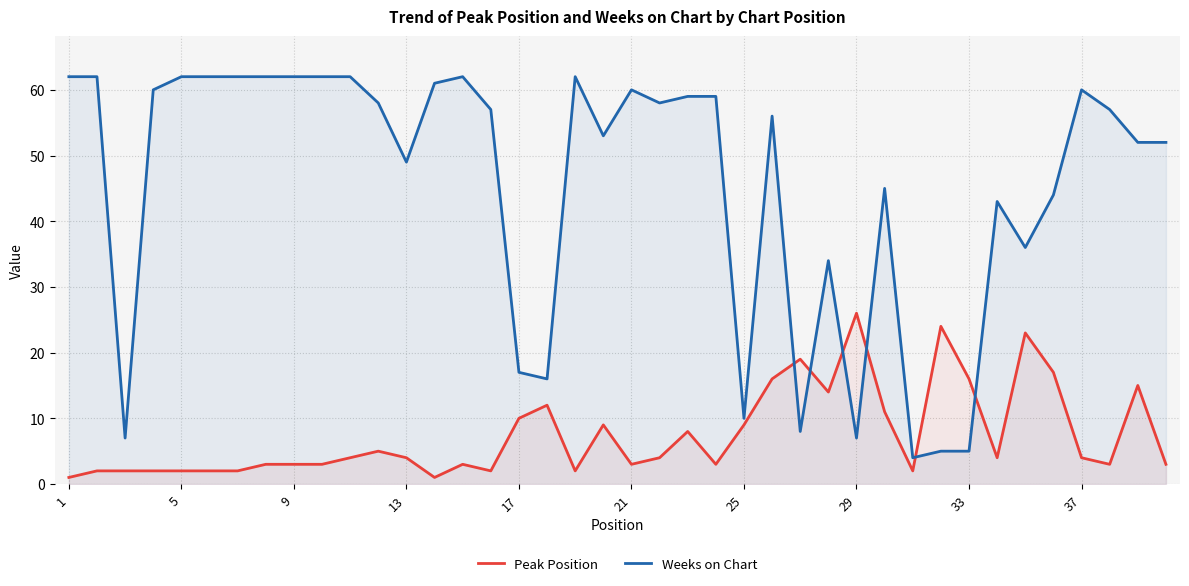

How many lines are shown in the chart?

2